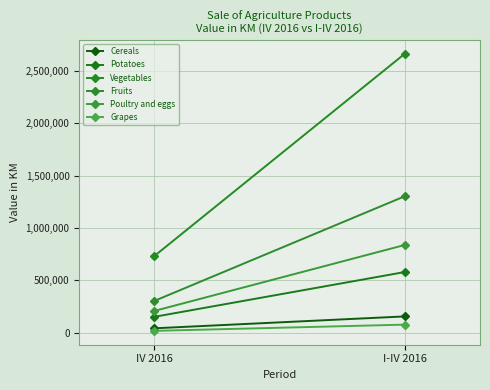

How many data points in Fruits are less than 1303181?

1